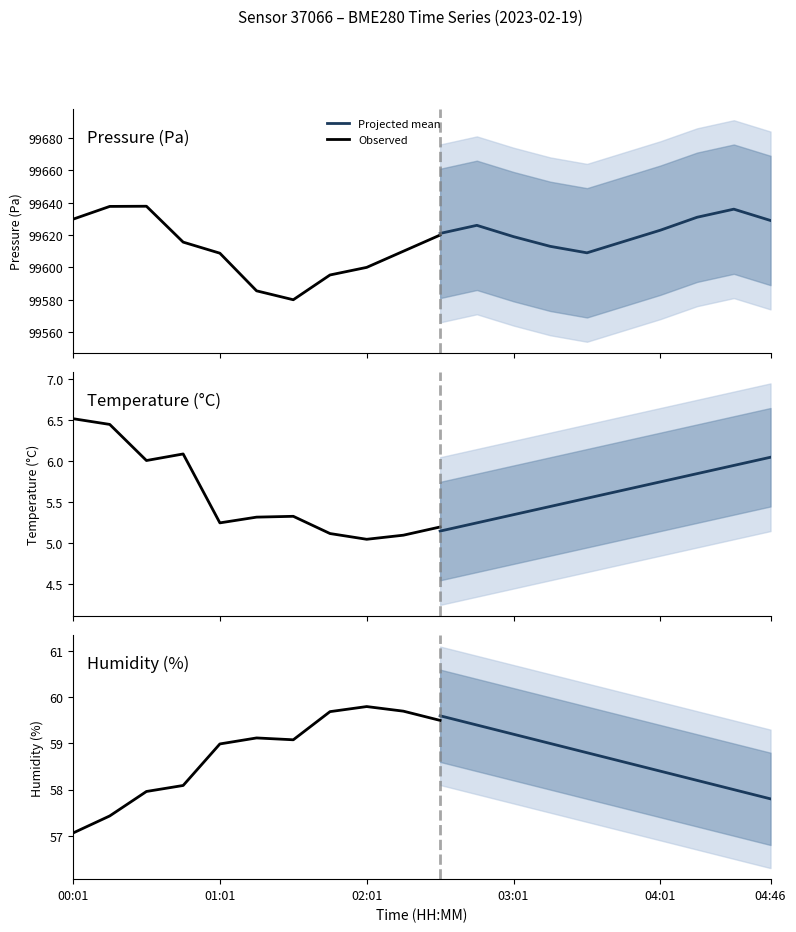

What is the label of the 20th point from the right?

00:01